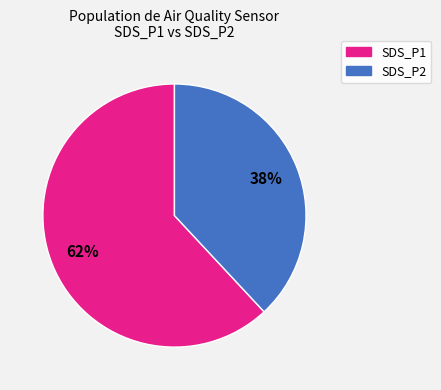

Count the number of slices in the pie.

2